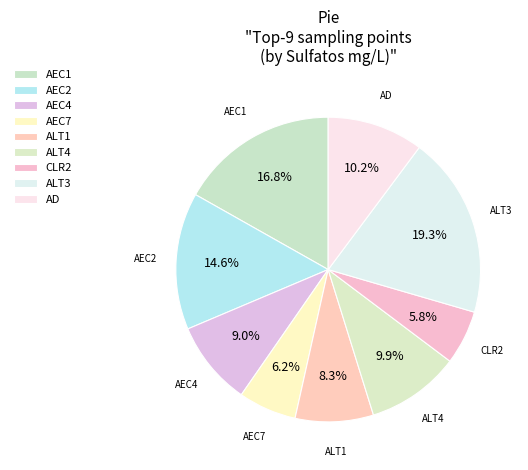

How many segments does this pie chart have?

9